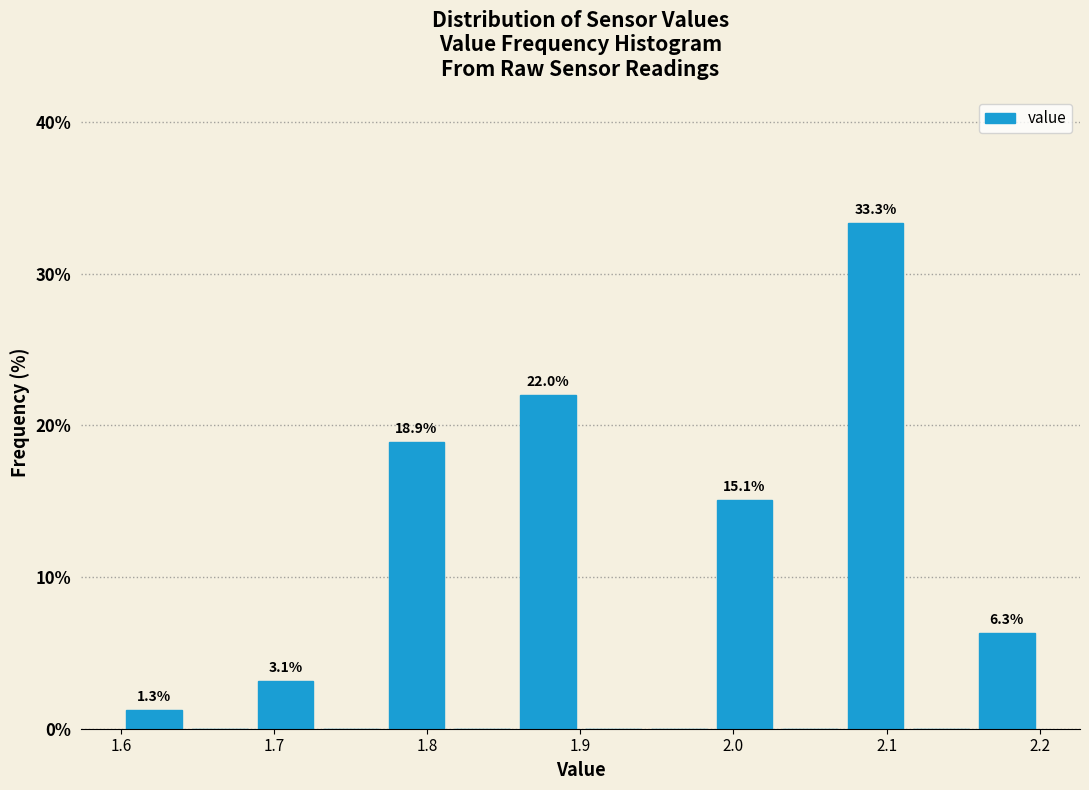

Over which range of the x-axis is the bar tallest?

2.07 to 2.11